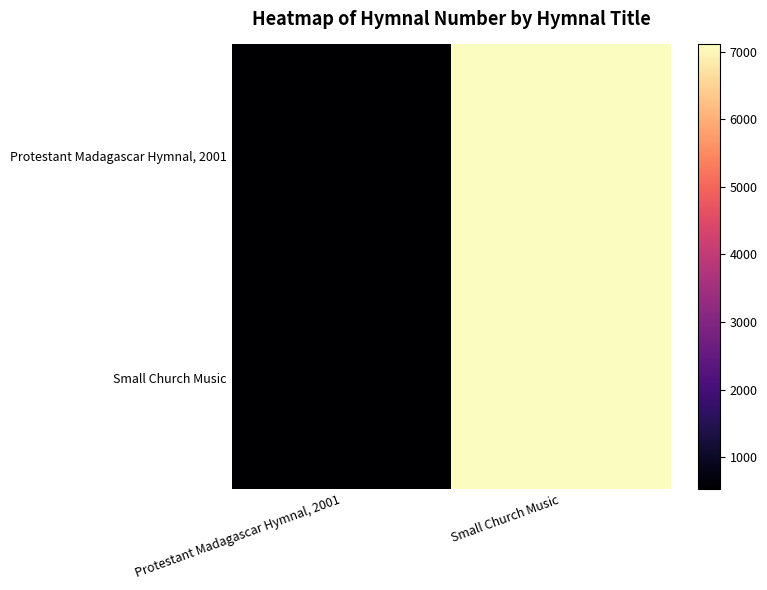

Reading right to left, what are all the values shown in this chart?

Protestant Madagascar Hymnal, 2001: Small Church Music=7108	Protestant Madagascar Hymnal, 2001=534
Small Church Music: Small Church Music=7108	Protestant Madagascar Hymnal, 2001=534